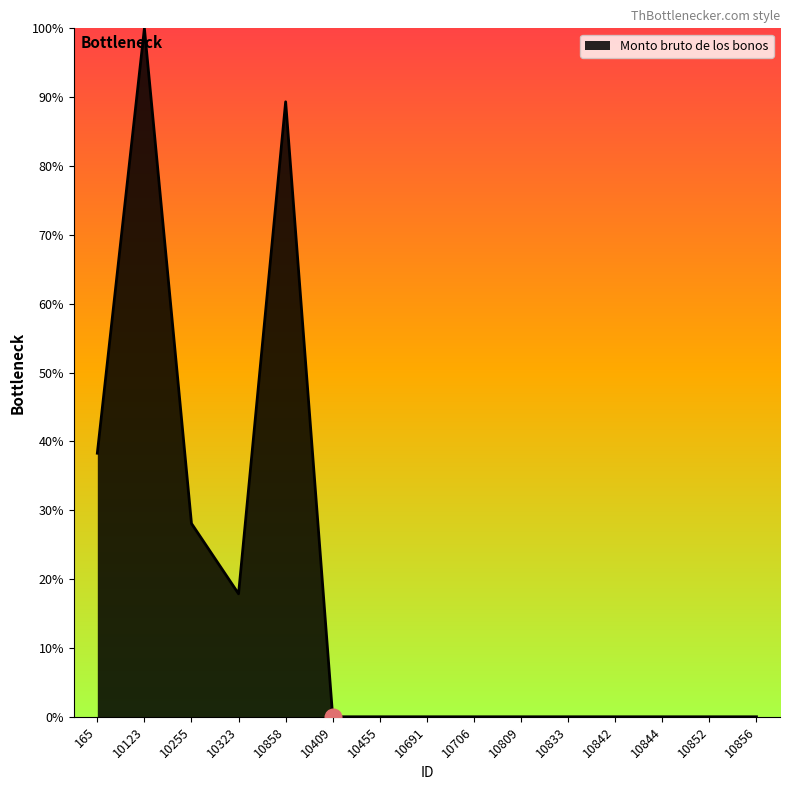

True or false: there are more than 0 points higher than both neighbors.

True